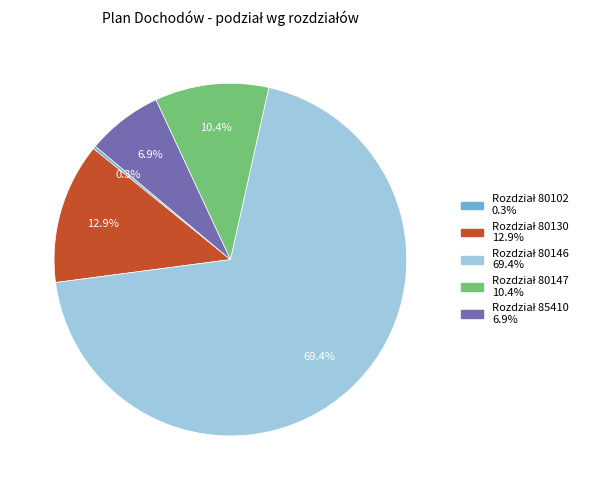

Does Rozdział 80146 represent more than half of the total?

Yes